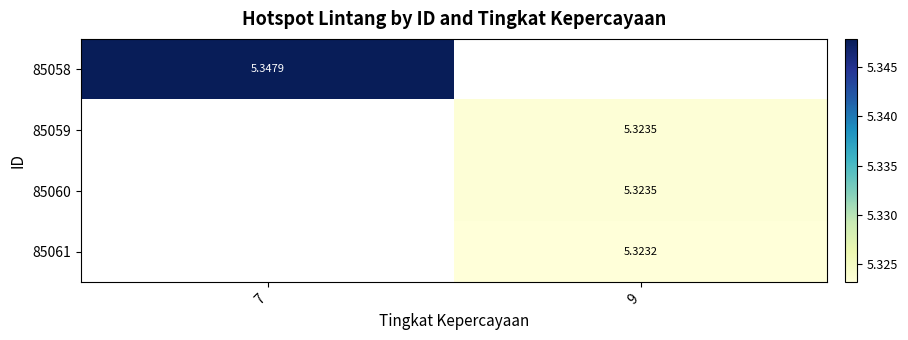

Which label corresponds to the largest value in the chart?

7